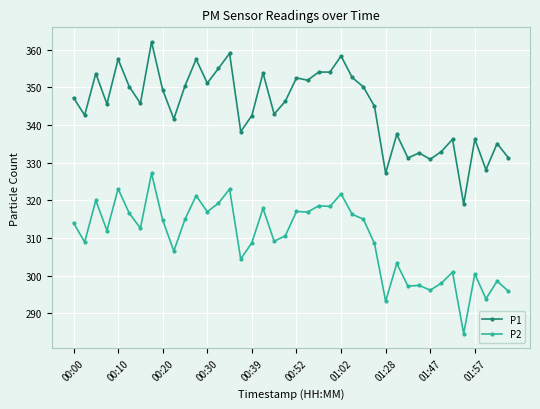

Which series has the widest spread of values?

P1